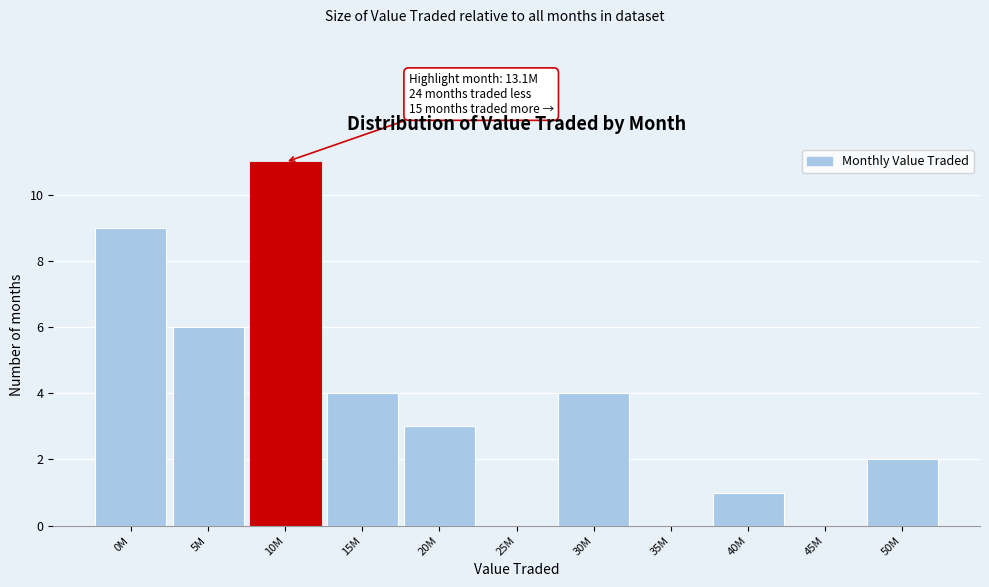

Reading left to right, extract all data points from this chart.

0M=9	5M=6	10M=11	15M=4	20M=3	25M=0	30M=4	35M=0	40M=1	45M=0	50M=2